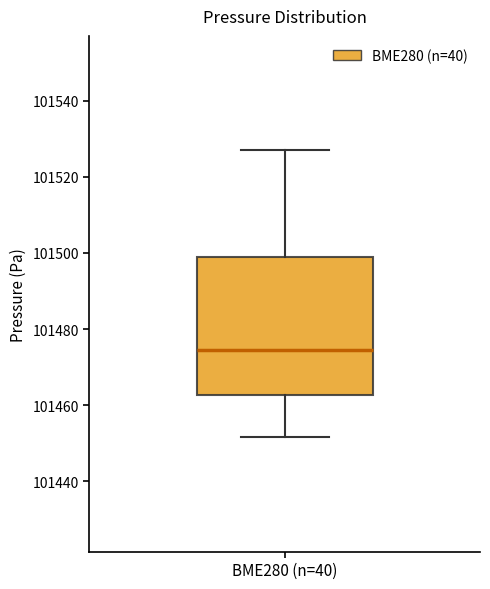

Transcribe this box plot: give where the median line is, the range the box spans, and where the two whiskers end, as read against the y-axis. The values are not printed on the chart, so give them approximately, as read against the axis.

median 101474, box 101462 to 101498, whiskers 101452 to 101528